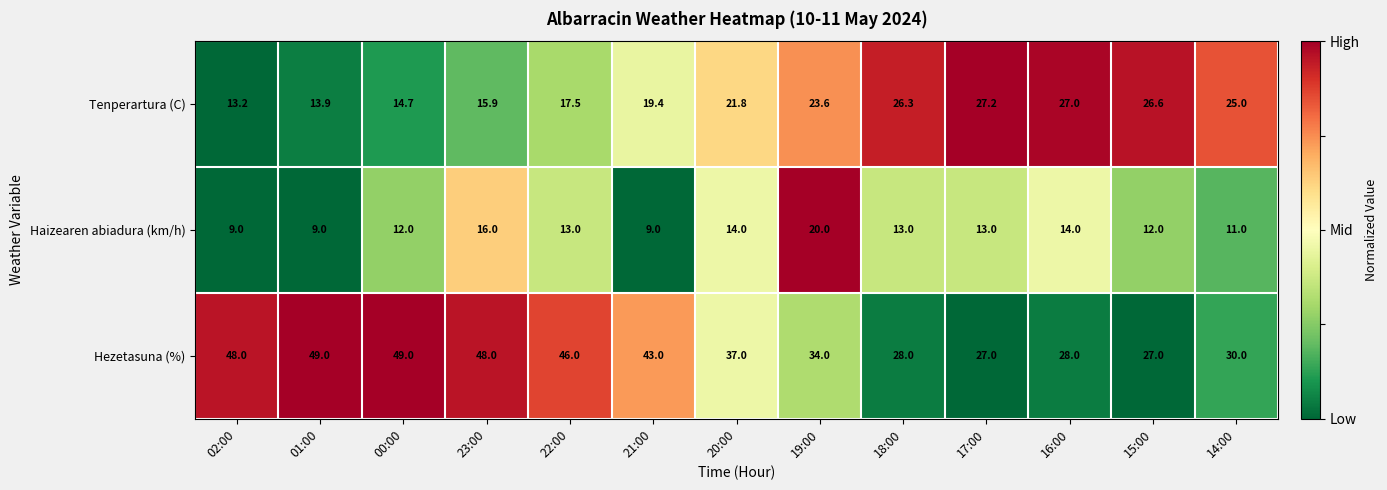

At which category is the sum across all series the highest?

23:00